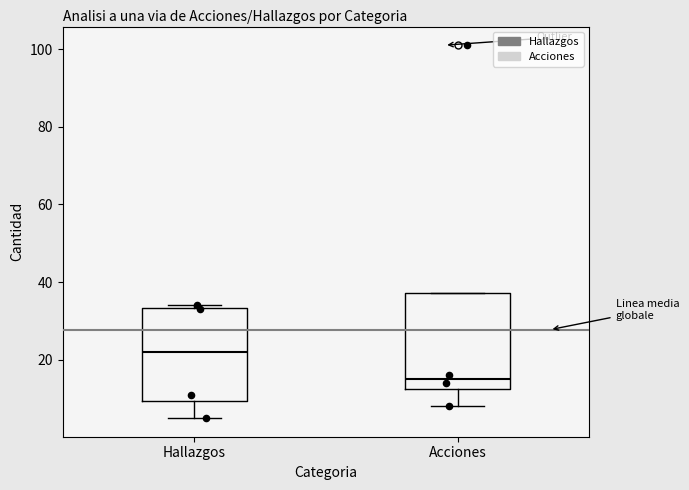

Reading left to right, read every box against the y-axis: the position of its median line, the range the box covers, and the ends of its whiskers. The values are not printed on the chart, so give them approximately, as read against the axis.

Hallazgos: median 22, box 10 to 34, whiskers 6 to 34 (just above the box's upper edge)
Acciones: median 16, box 12 to 38, whiskers 8 to 38